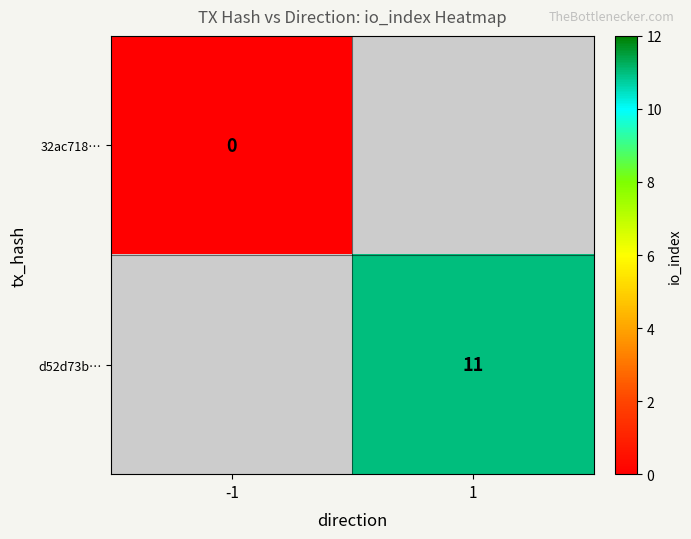

At how many categories does at least one series exceed 5?

1